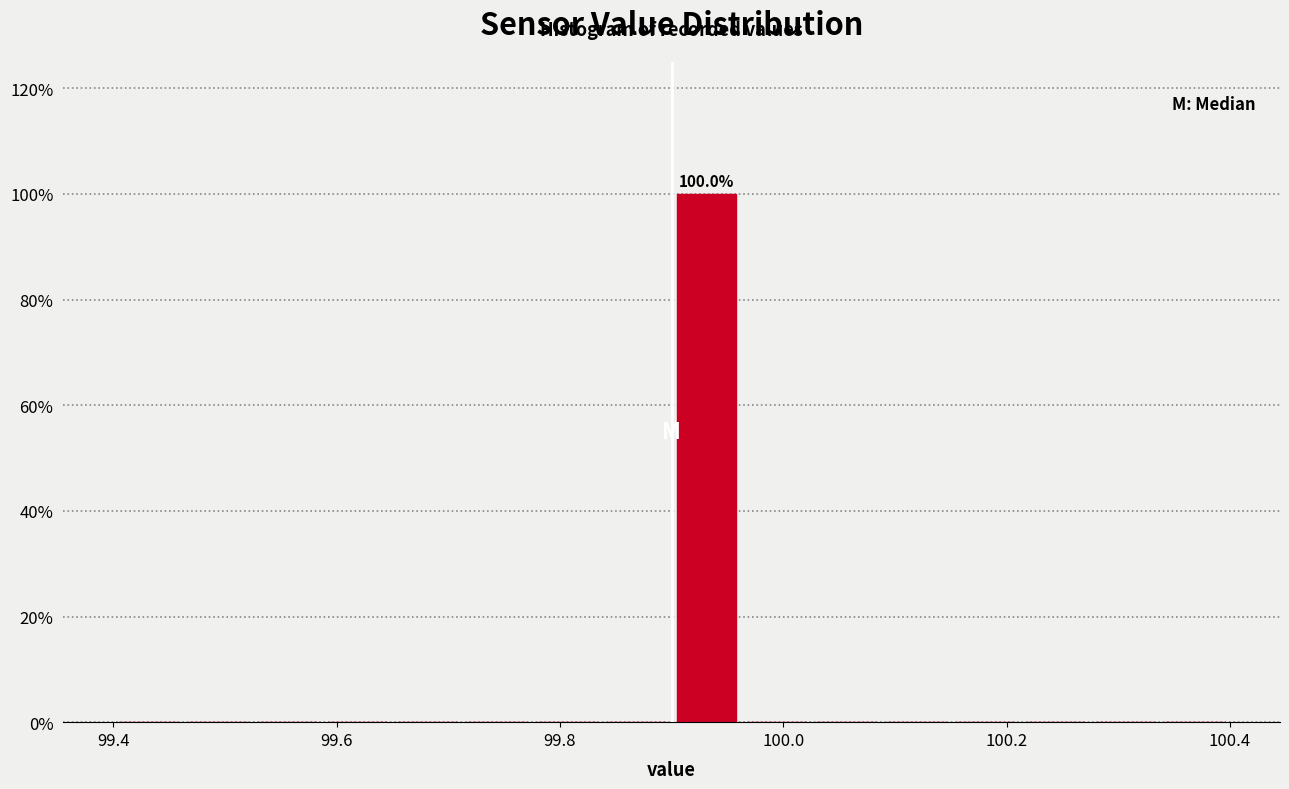

Around what value on the x-axis is the tallest bar? Give the approximate position of its centre, as read against the axis.

99.94